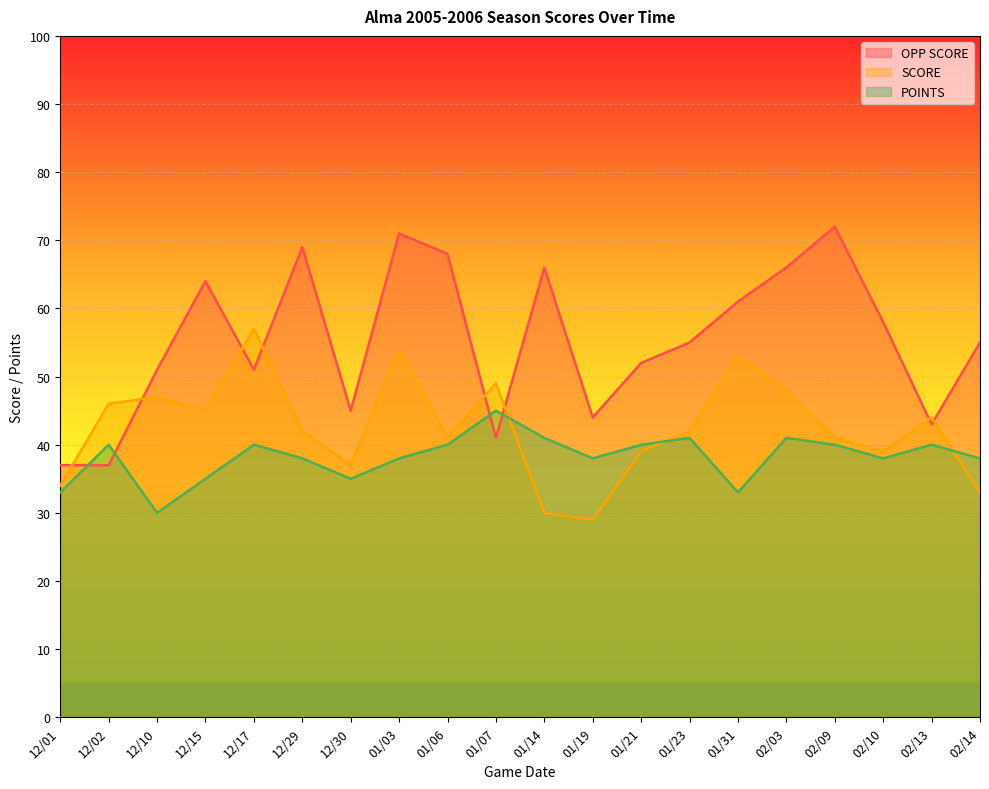

Is it true that OPP SCORE equals 67 at 01/07?

False